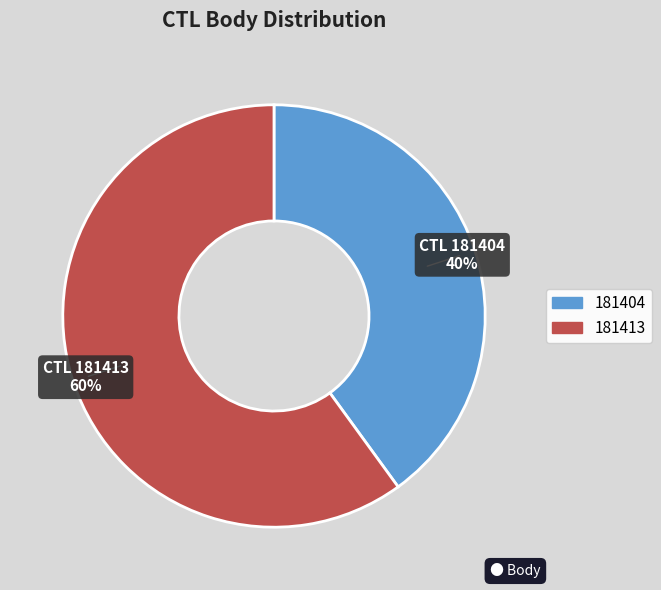

Which category has the biggest portion of the pie?

181413